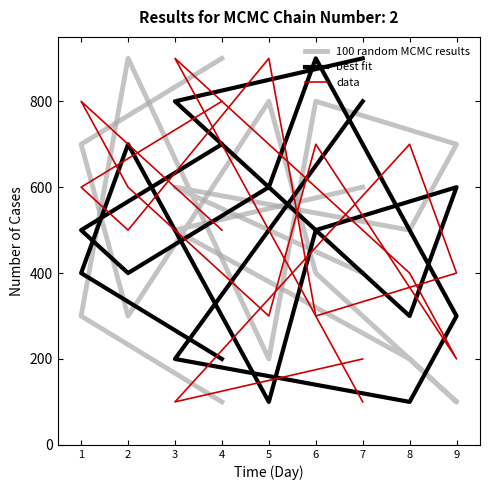

True or false: best fit has a value of 200 at 3.

True